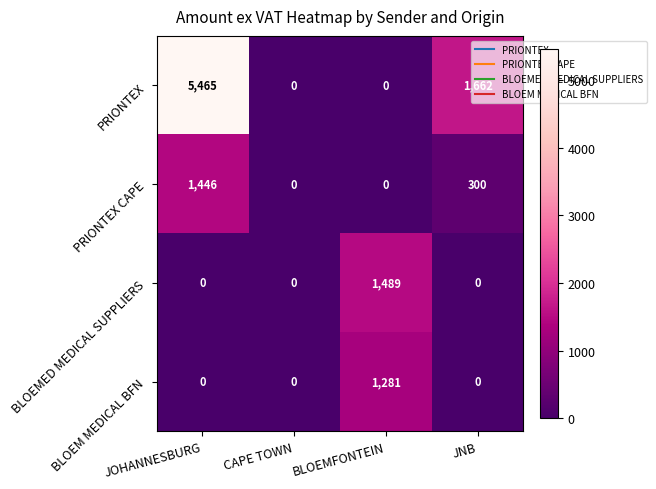

At which category is the sum across all series the highest?

JOHANNESBURG